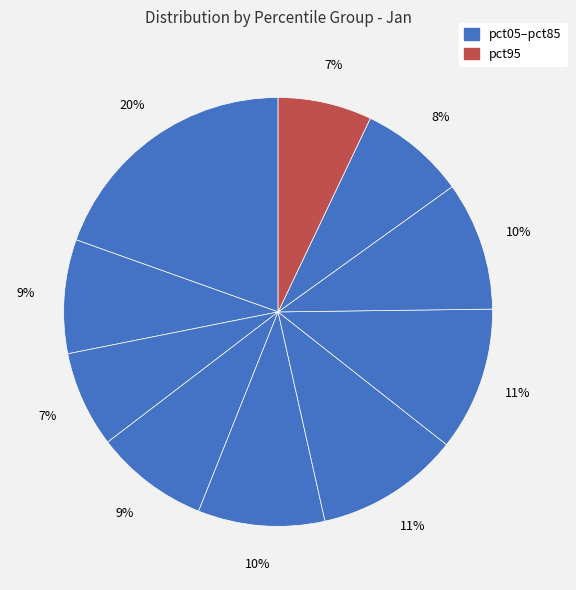

How many slices are in this pie chart?

10